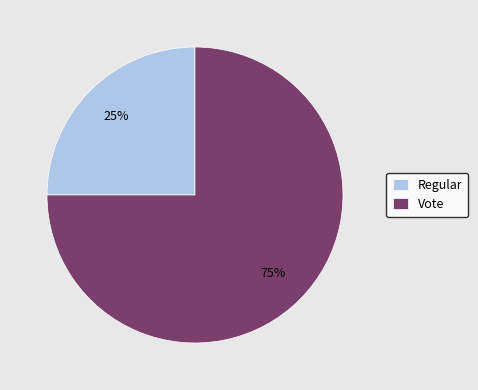

To the nearest percent, what portion does Vote represent?

75%